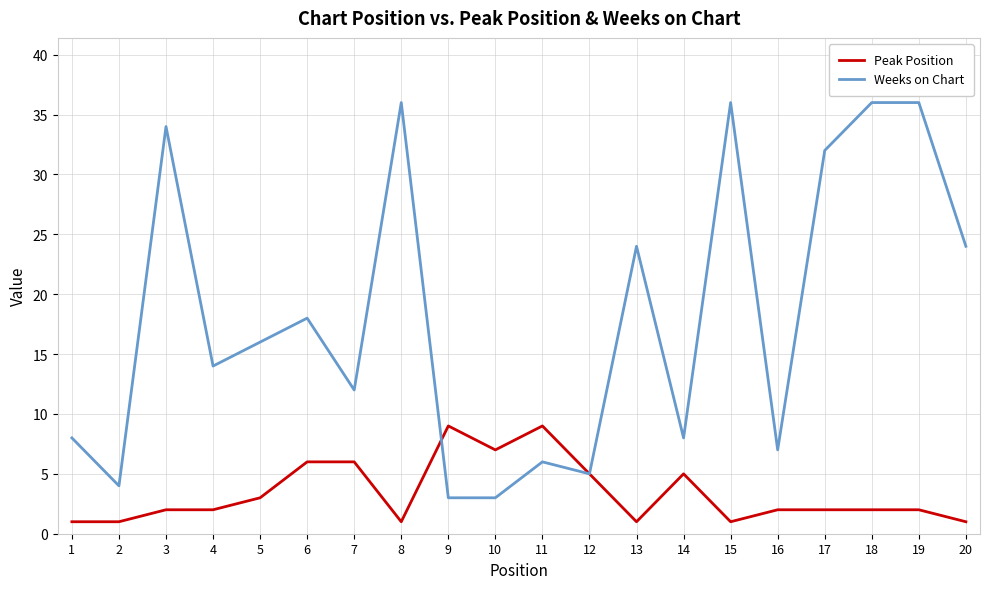

The Peak Position series shows 5 at 5. True or false?

False